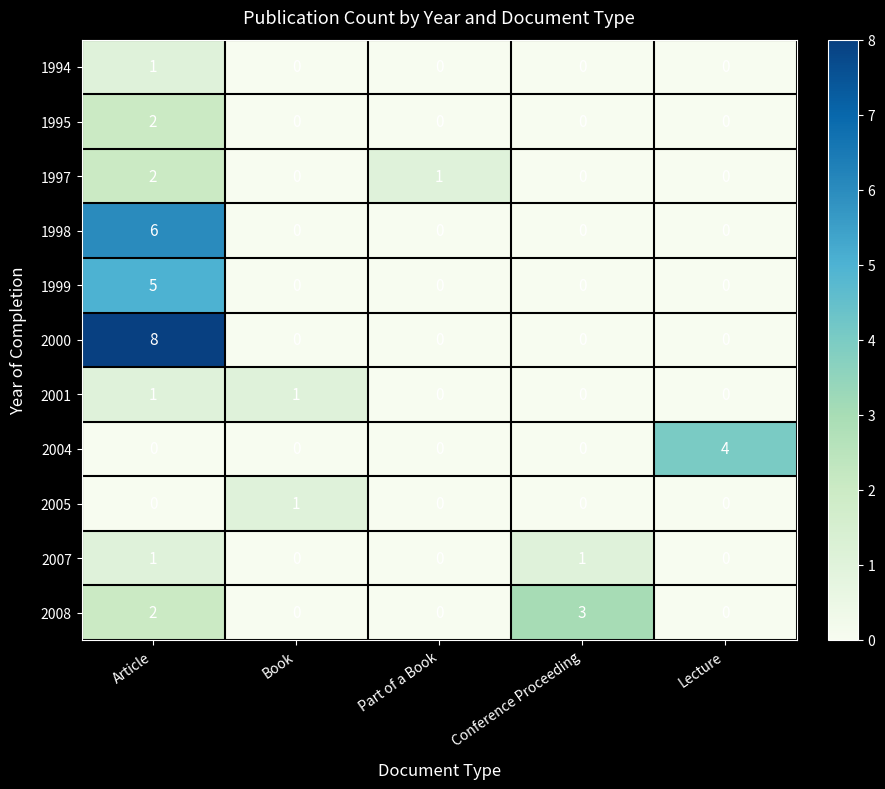

At which label does 1999 reach its peak?

Article